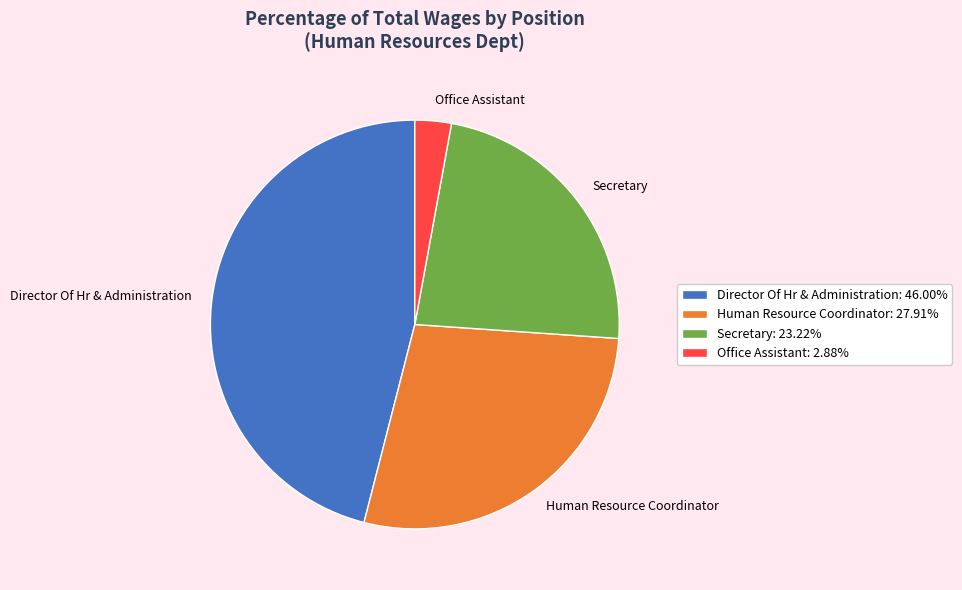

Is the sum of Director Of Hr & Administration and Secretary greater than half?

Yes